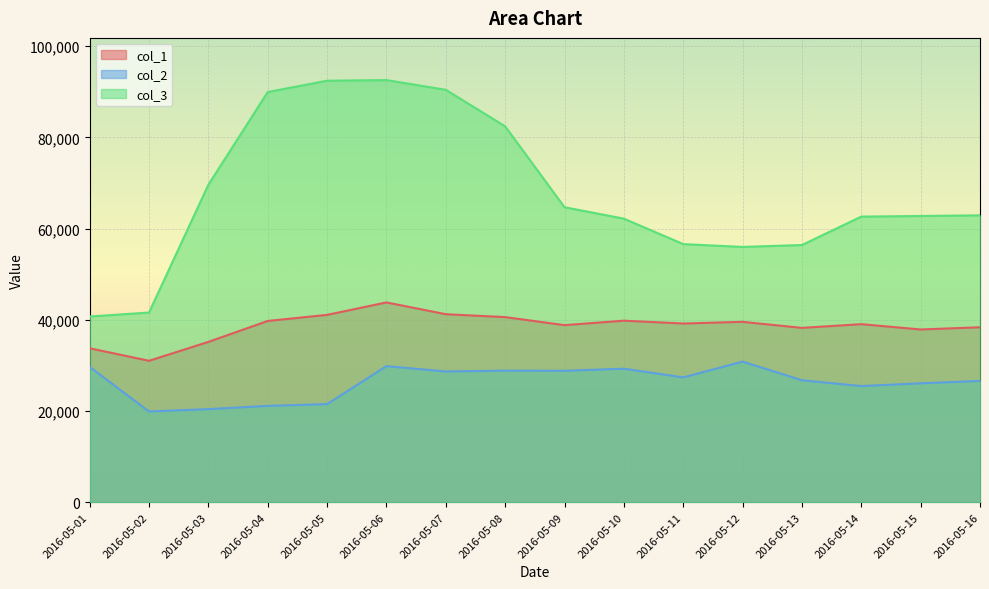

True or false: col_3 has a value of 85260 at 2016-05-10.

False